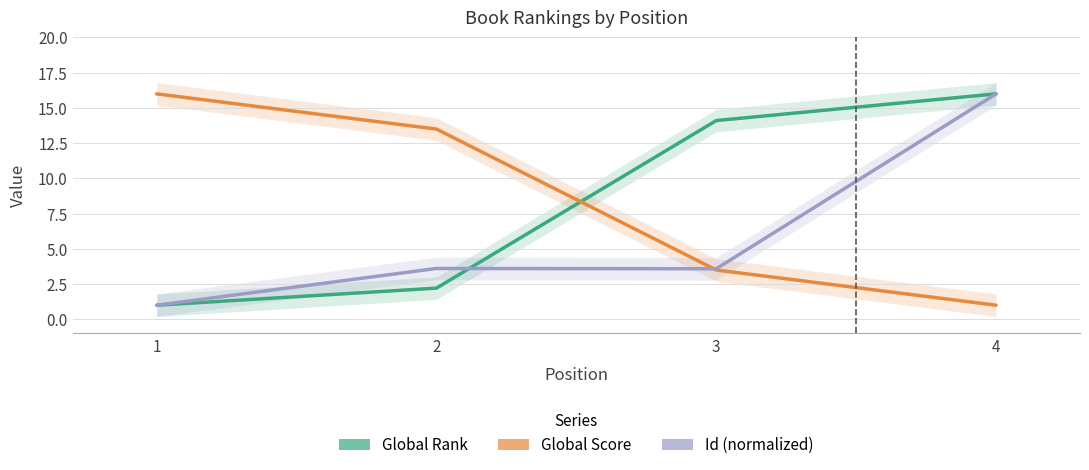

At how many categories does at least one series exceed 5?

4